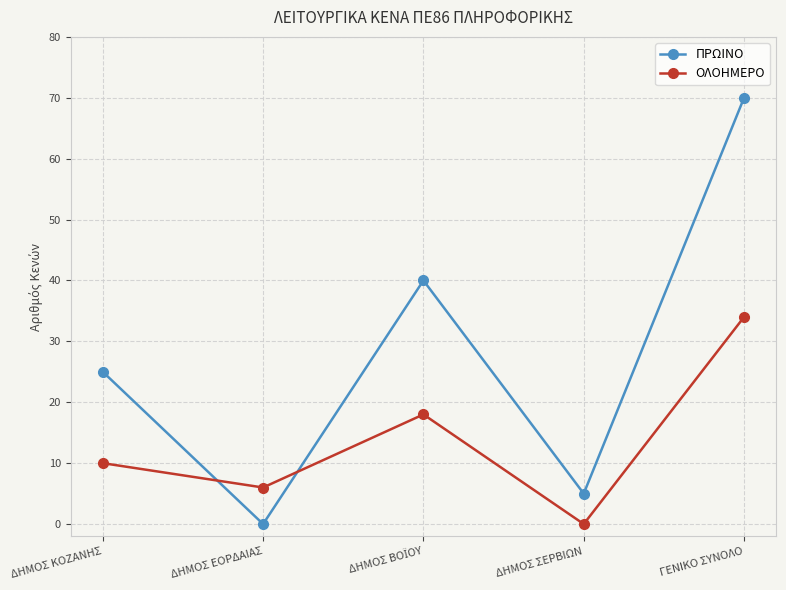

What is the label of the 1st point from the right?

ΓΕΝΙΚΟ ΣΥΝΟΛΟ